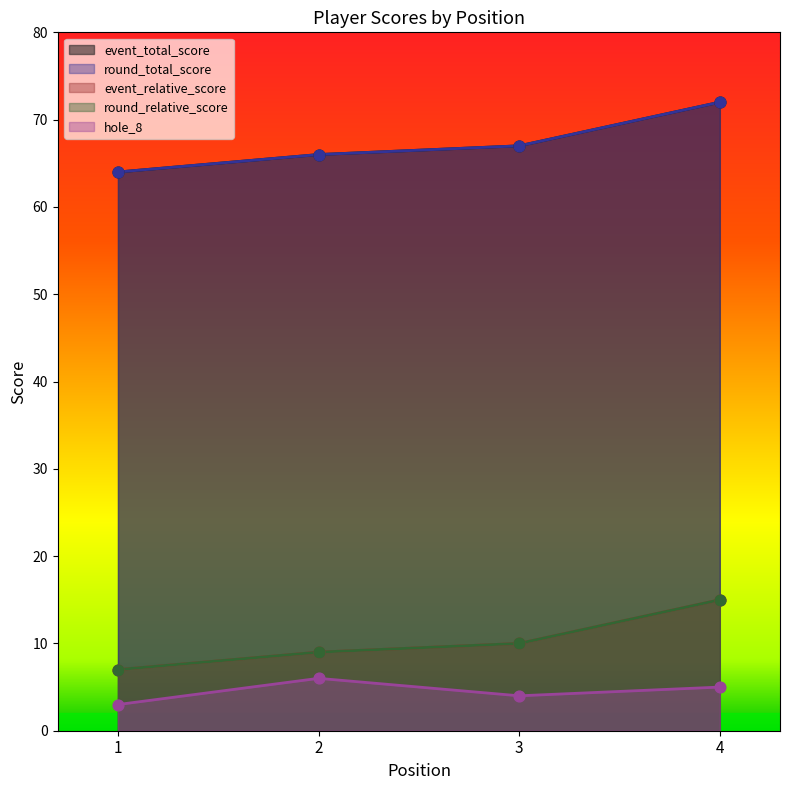

Which series reaches the minimum Y coordinate?

hole_8